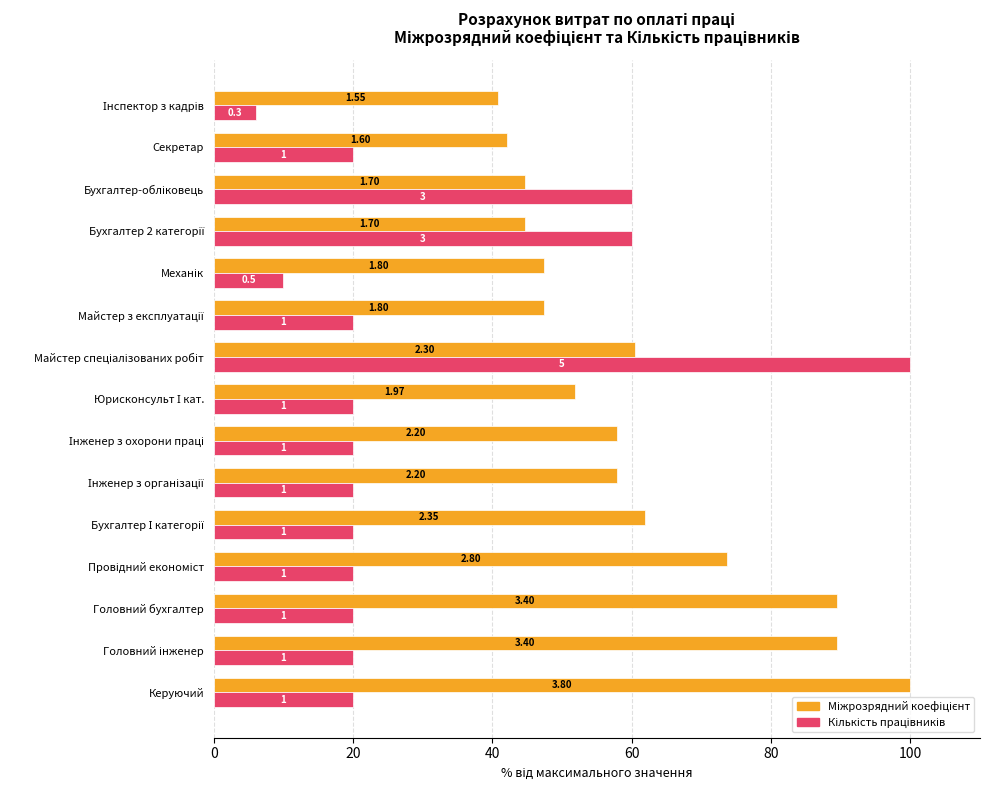

What is the average value of the Кількість працівників series?

29.1